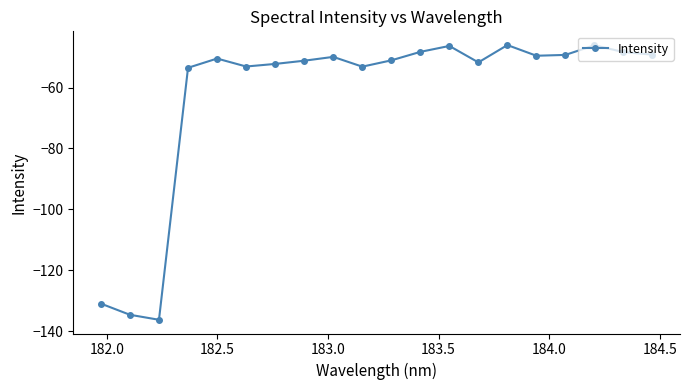

What is the value of the 10th point from the left?

-53.1